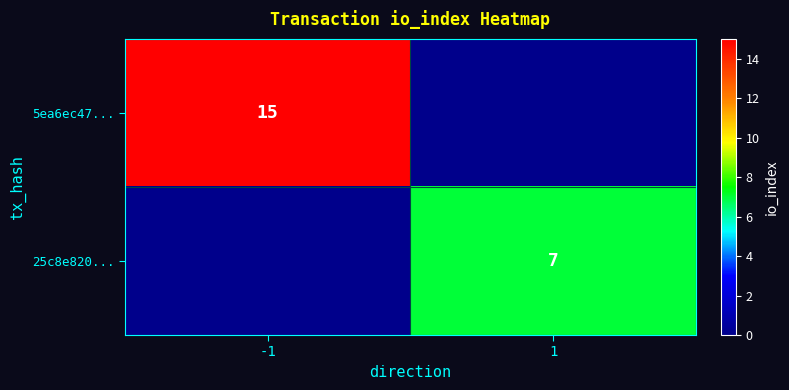

Is the value of 25c8e820... at 1 greater than the value of 5ea6ec47... at -1?

No